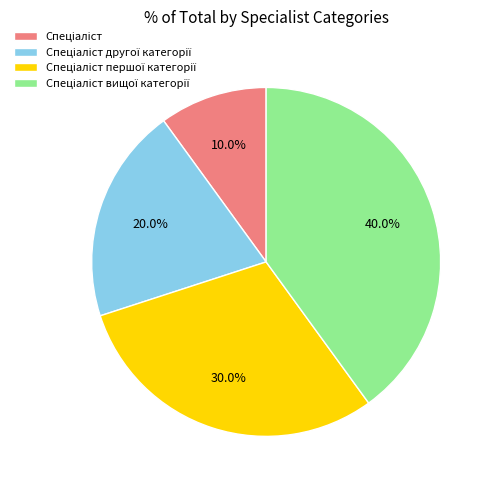

Is there any slice that represents more than half of the pie?

No